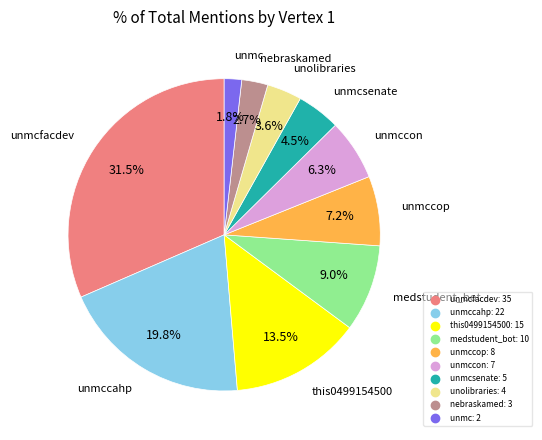

Is there a majority slice in this chart?

No